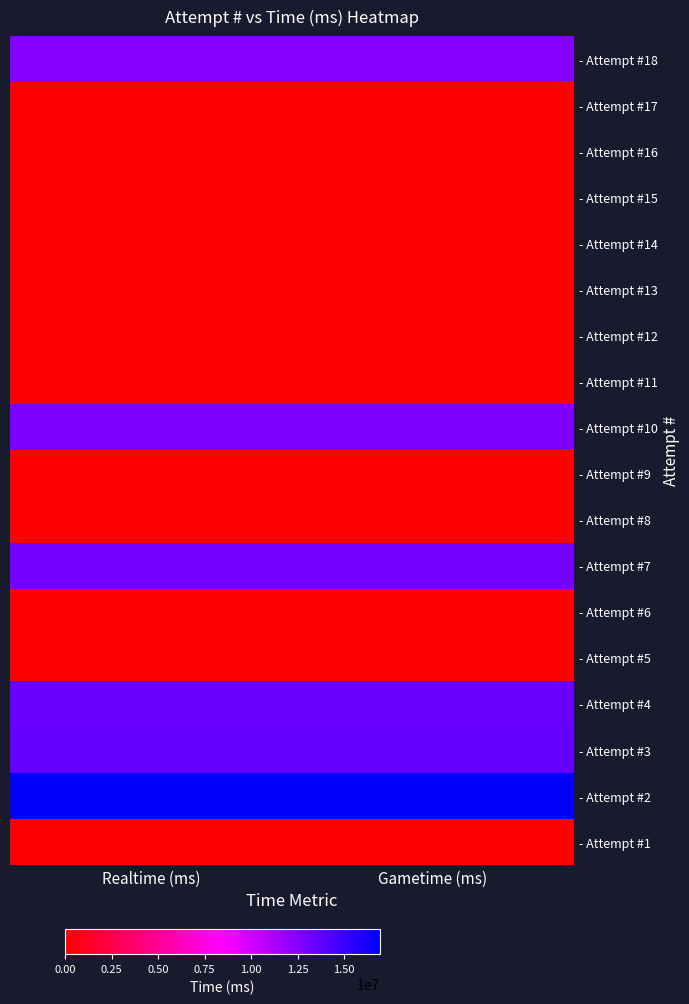

Reading right to left, what are all the values shown in this chart?

- Attempt #18: Gametime (ms)=12478582	Realtime (ms)=12478582
- Attempt #17: Gametime (ms)=0	Realtime (ms)=0
- Attempt #16: Gametime (ms)=0	Realtime (ms)=0
- Attempt #15: Gametime (ms)=0	Realtime (ms)=0
- Attempt #14: Gametime (ms)=0	Realtime (ms)=0
- Attempt #13: Gametime (ms)=0	Realtime (ms)=0
- Attempt #12: Gametime (ms)=0	Realtime (ms)=0
- Attempt #11: Gametime (ms)=0	Realtime (ms)=0
- Attempt #10: Gametime (ms)=12780938	Realtime (ms)=12780938
- Attempt #9: Gametime (ms)=0	Realtime (ms)=0
- Attempt #8: Gametime (ms)=0	Realtime (ms)=0
- Attempt #7: Gametime (ms)=13027805	Realtime (ms)=13027805
- Attempt #6: Gametime (ms)=0	Realtime (ms)=0
- Attempt #5: Gametime (ms)=0	Realtime (ms)=0
- Attempt #4: Gametime (ms)=13387927	Realtime (ms)=13387927
- Attempt #3: Gametime (ms)=13497983	Realtime (ms)=13497983
- Attempt #2: Gametime (ms)=16922798	Realtime (ms)=16922798
- Attempt #1: Gametime (ms)=0	Realtime (ms)=0